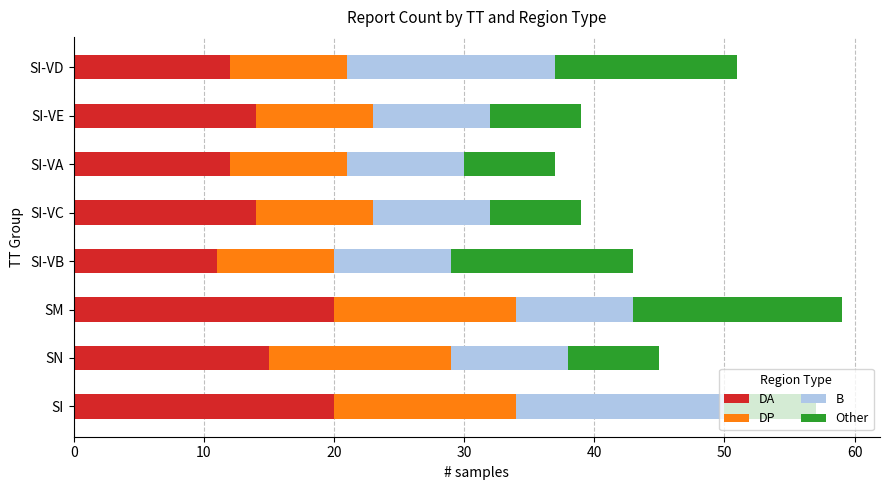

What is the sum of all DA values?

118